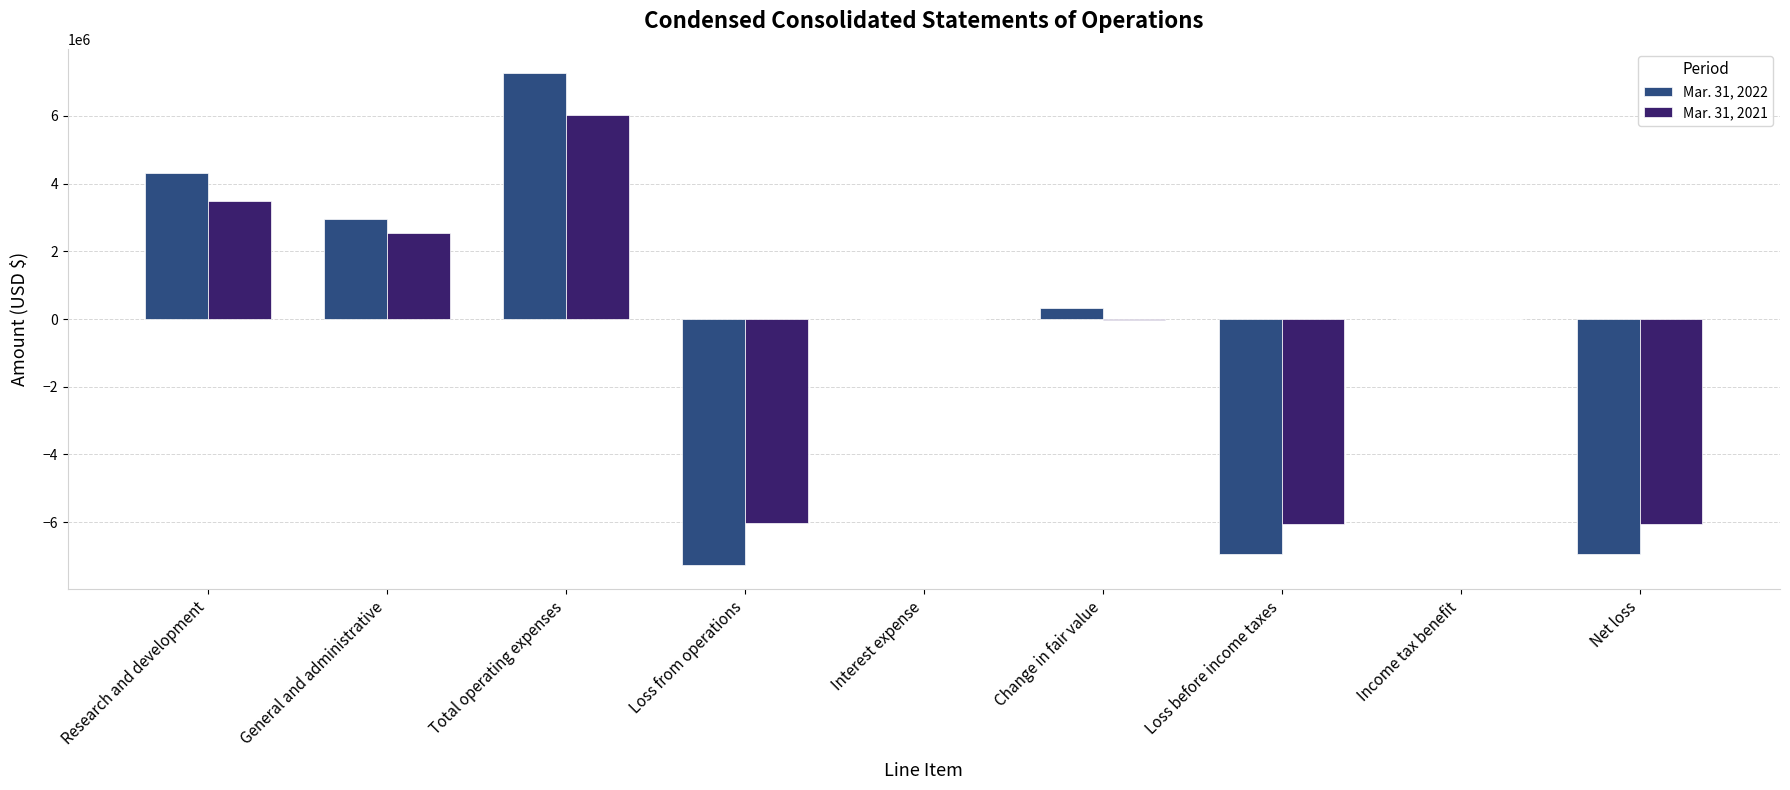

True or false: Mar. 31, 2022 has a value of -5122972 at Income tax benefit.

False